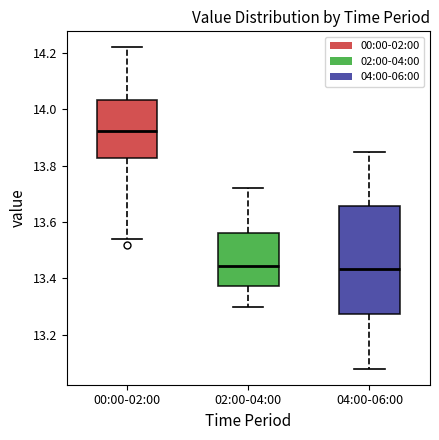

Reading left to right, transcribe this box plot: for each box, give where its median line is, the range the box spans, and where its two whiskers end, as read against the y-axis. The values are not printed on the chart, so give them approximately, as read against the axis.

00:00-02:00: median 13.92, box 13.82 to 14.04, whiskers 13.54 to 14.22
02:00-04:00: median 13.44, box 13.38 to 13.56, whiskers 13.30 to 13.72
04:00-06:00: median 13.44, box 13.28 to 13.66, whiskers 13.08 to 13.86